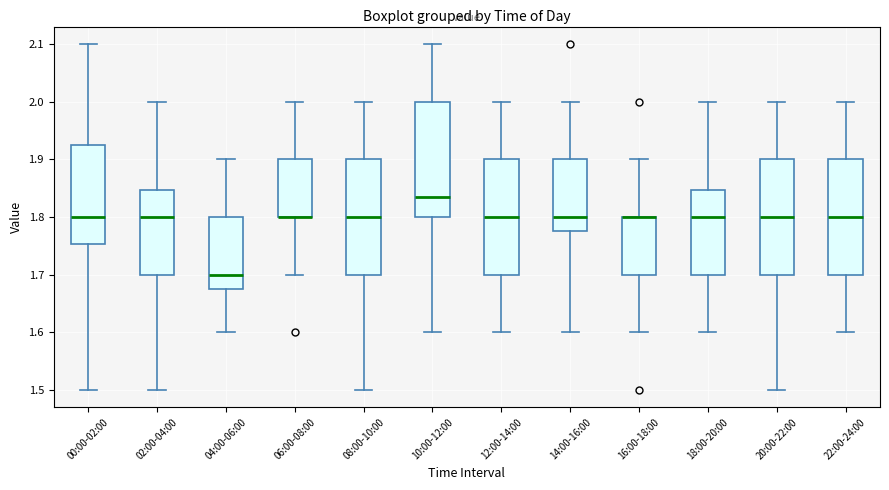

Where does the median line of the box for 22:00-24:00 sit on the y-axis? The values are not printed on the chart, so give them approximately, as read against the axis.

1.80